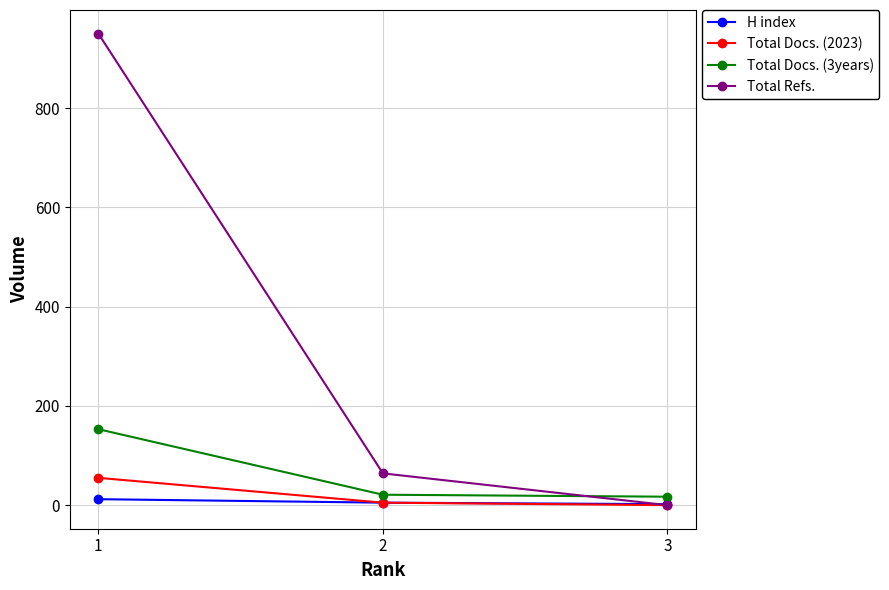

Which series has the largest total across all categories?

Total Refs.